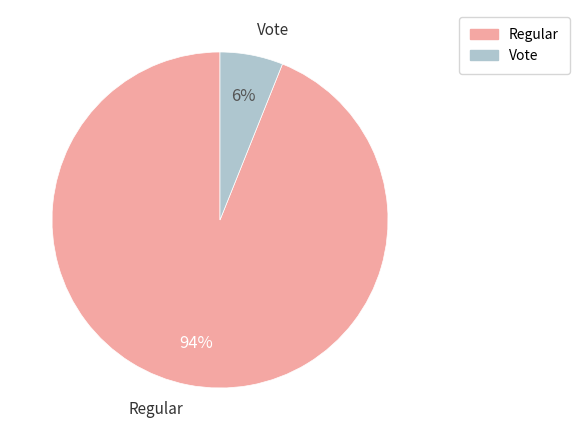

What is the largest slice in the pie chart?

Regular